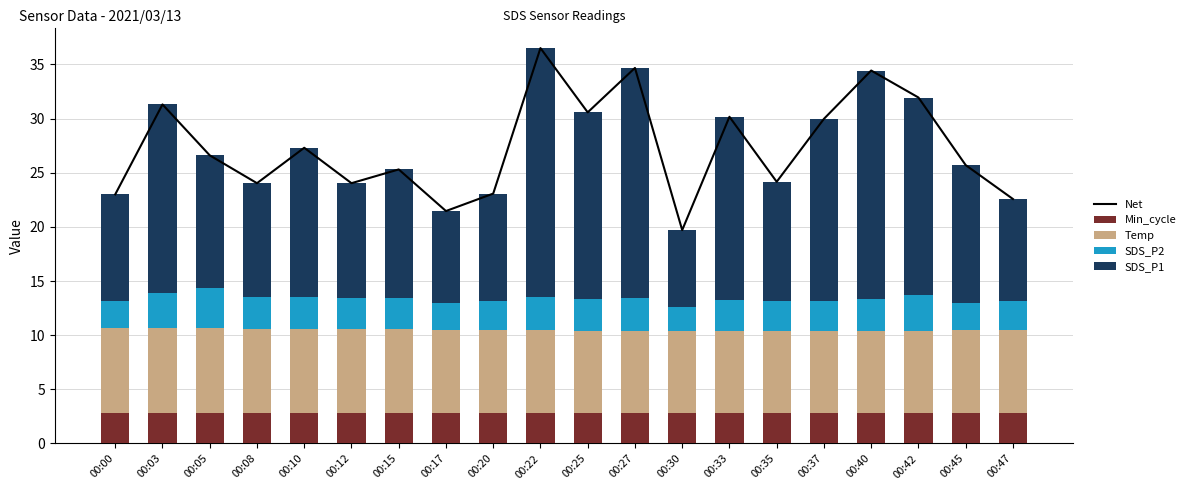

Read the Temp value at 00:33.

7.6